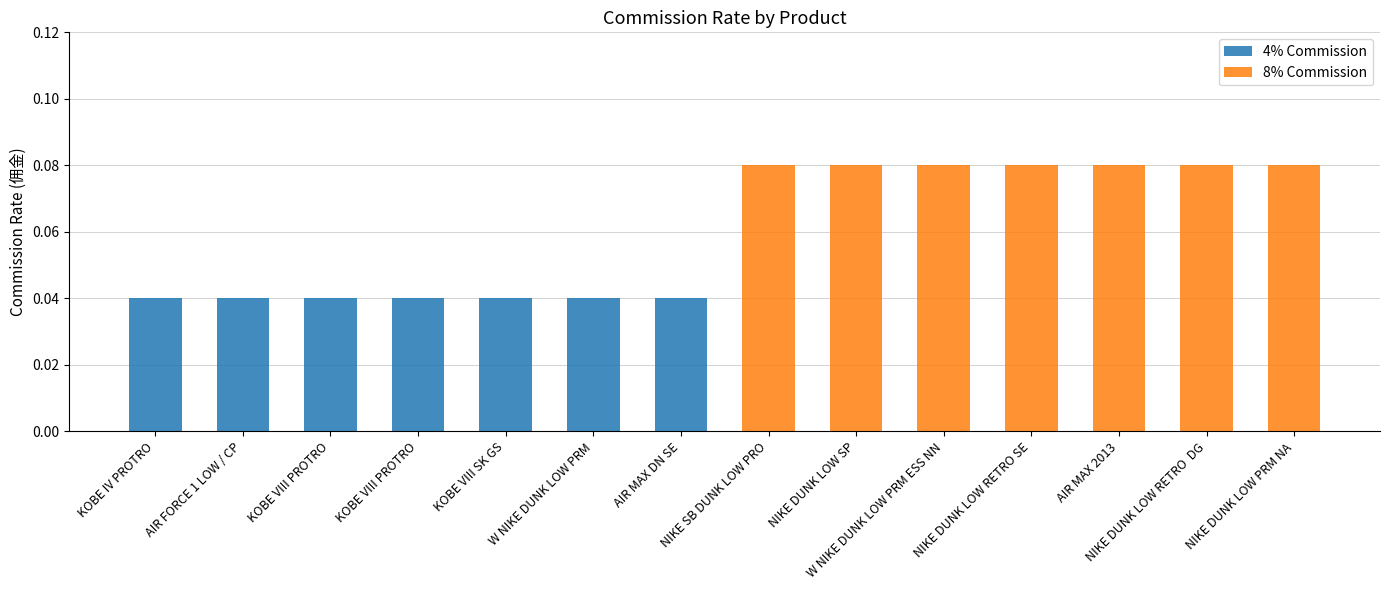

The 4% Commission series shows 0.1 at KOBE VIII SK GS. True or false?

False